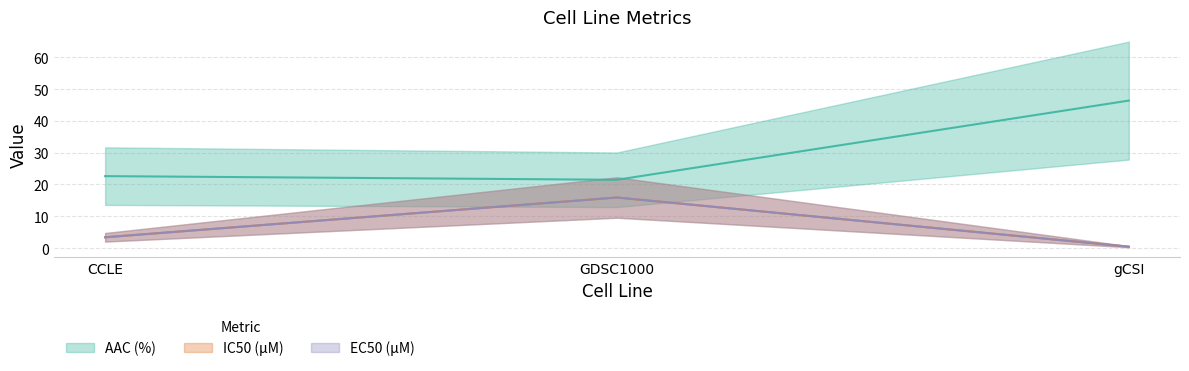

List the series in order of their peak value, highest first.

AAC (%), IC50 (µM), EC50 (µM)